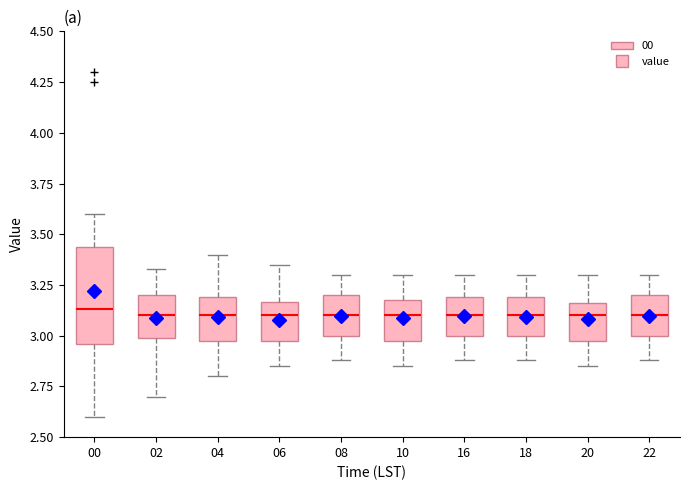

Reading left to right, read every box against the y-axis: the position of its median line, the range the box covers, and the ends of its whiskers. The values are not printed on the chart, so give them approximately, as read against the axis.

00: median 3.15, box 2.95 to 3.45, whiskers 2.60 to 3.60
02: median 3.10, box 3.00 to 3.20, whiskers 2.70 to 3.35
04: median 3.10, box 3.00 to 3.20, whiskers 2.80 to 3.40
06: median 3.10, box 3.00 to 3.15, whiskers 2.85 to 3.35
08: median 3.10, box 3.00 to 3.20, whiskers 2.90 to 3.30
10: median 3.10, box 3.00 to 3.20, whiskers 2.85 to 3.30
16: median 3.10, box 3.00 to 3.20, whiskers 2.90 to 3.30
18: median 3.10, box 3.00 to 3.20, whiskers 2.90 to 3.30
20: median 3.10, box 3.00 to 3.15, whiskers 2.85 to 3.30
22: median 3.10, box 3.00 to 3.20, whiskers 2.90 to 3.30